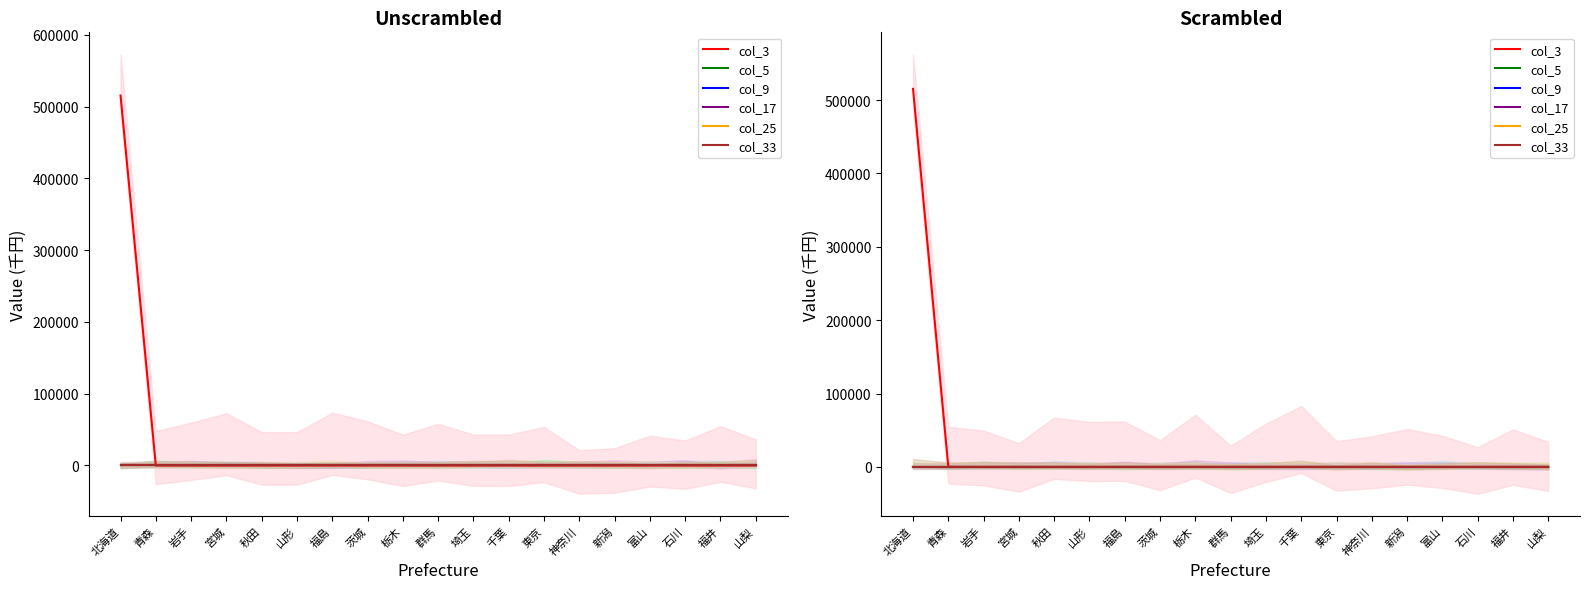

How many lines are shown in the chart?

6